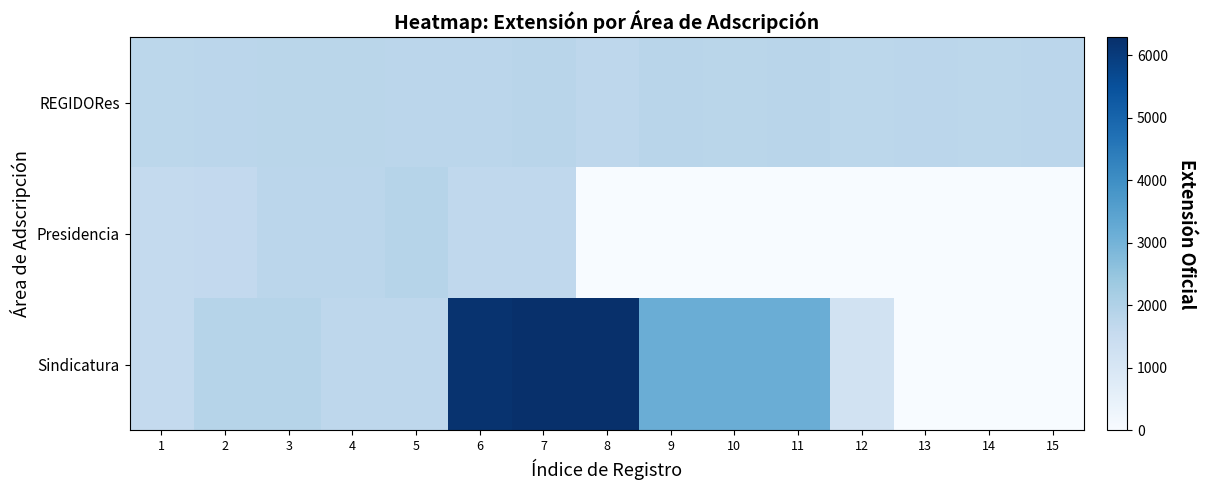

Which series has the largest range (max minus min)?

Sindicatura